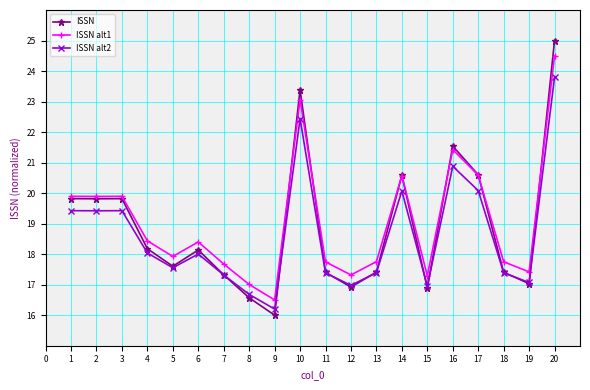

What is the sum of all ISSN alt2 values?

372.5